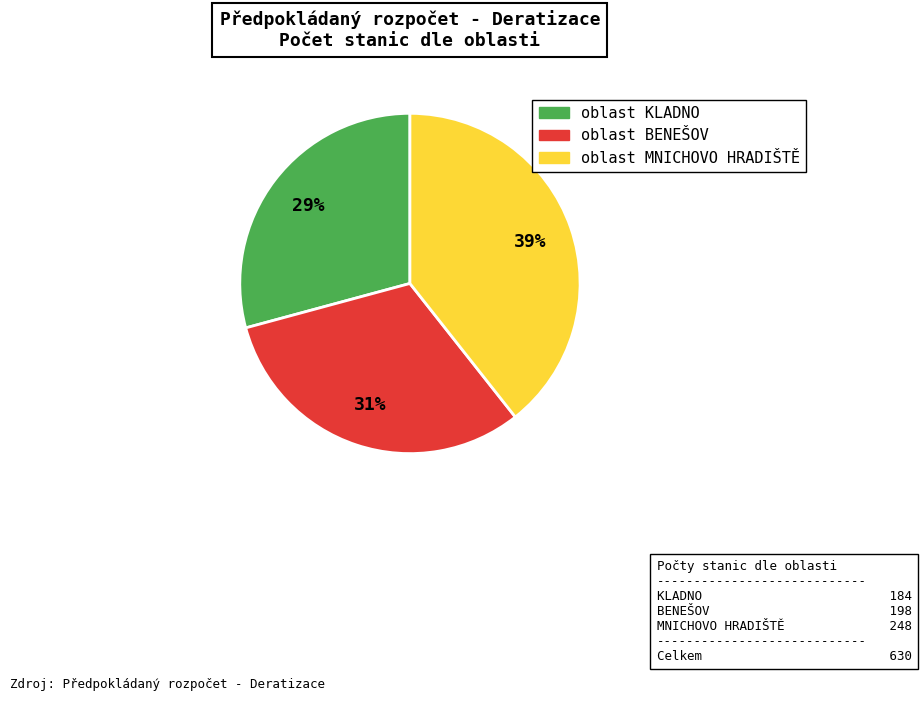

Is there any slice that represents more than half of the pie?

No